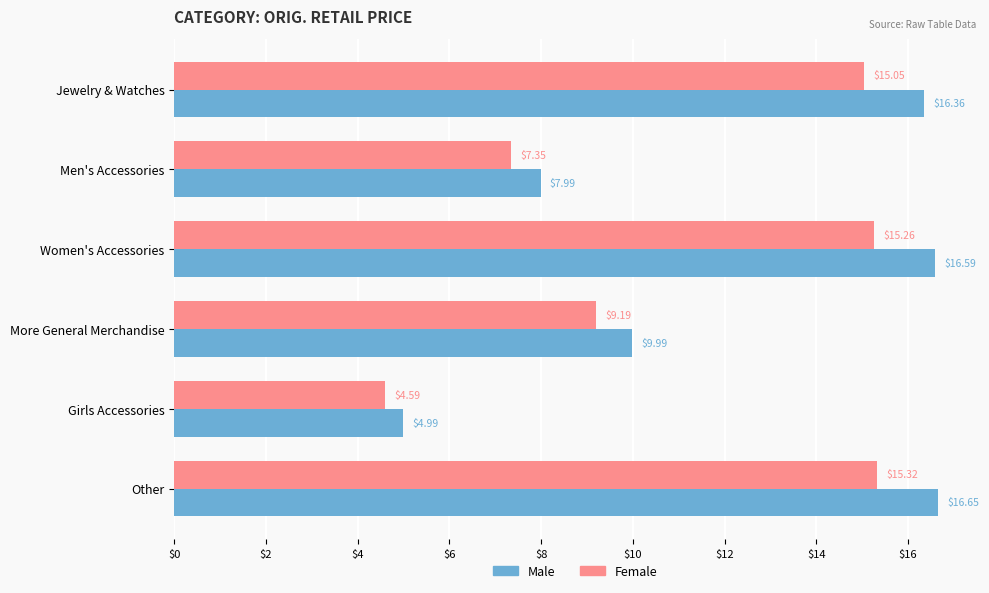

At which label is Male closest to 10?

More General Merchandise